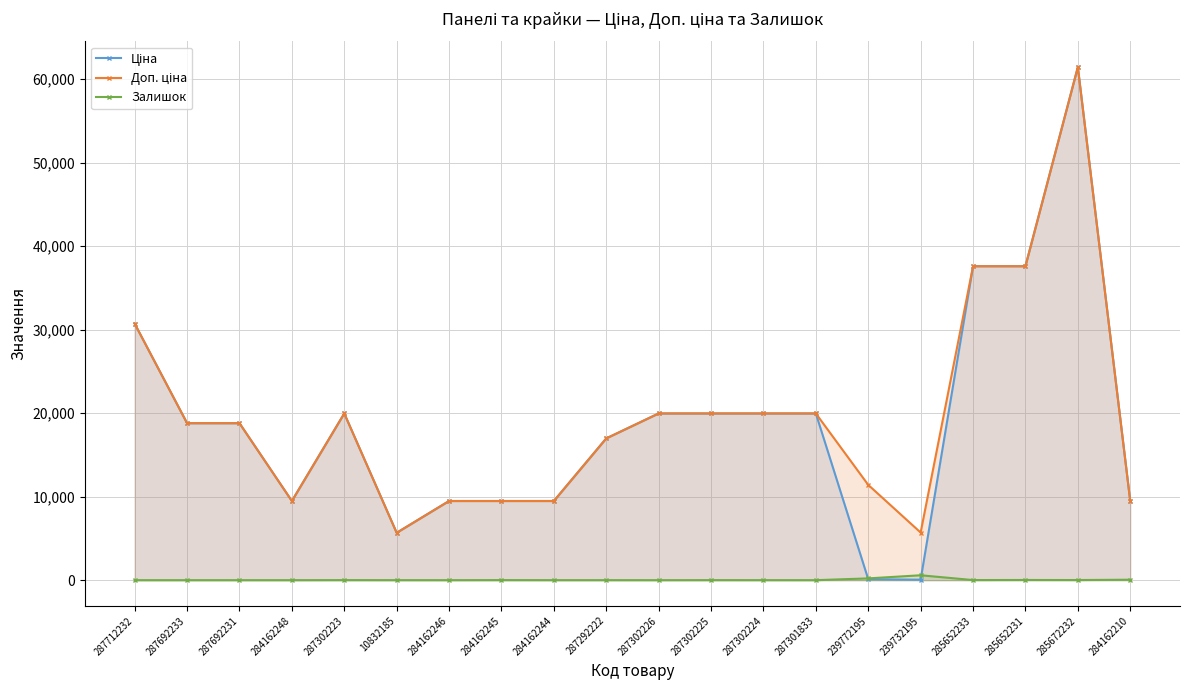

What is the greatest value displayed?

61434.3